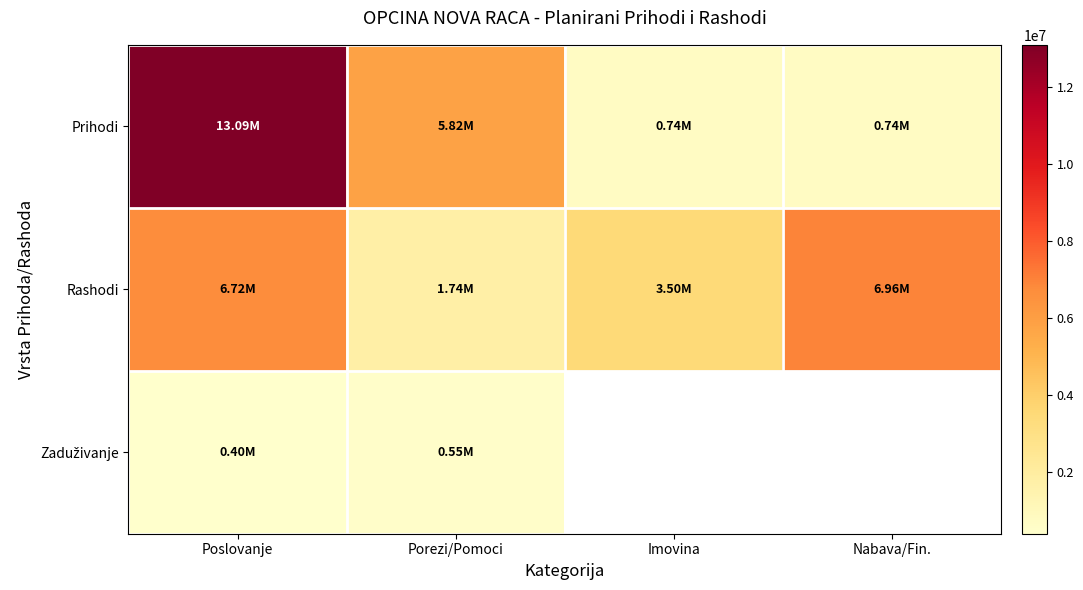

Which series has the widest spread of values?

Prihodi